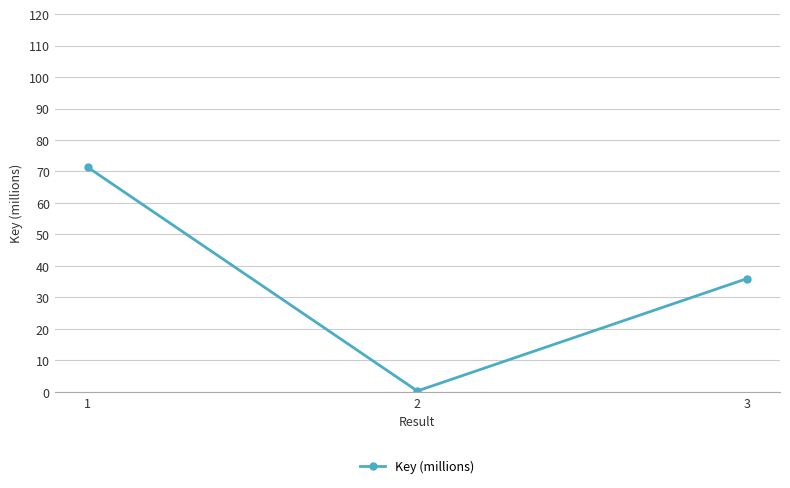

The value at 1 is 71.4. True or false?

True